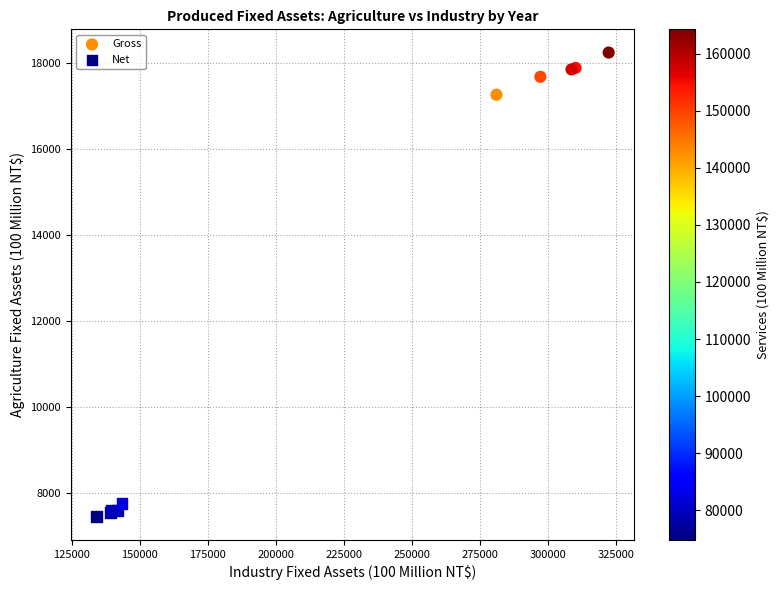

Which series has the widest spread of Y values?

Gross